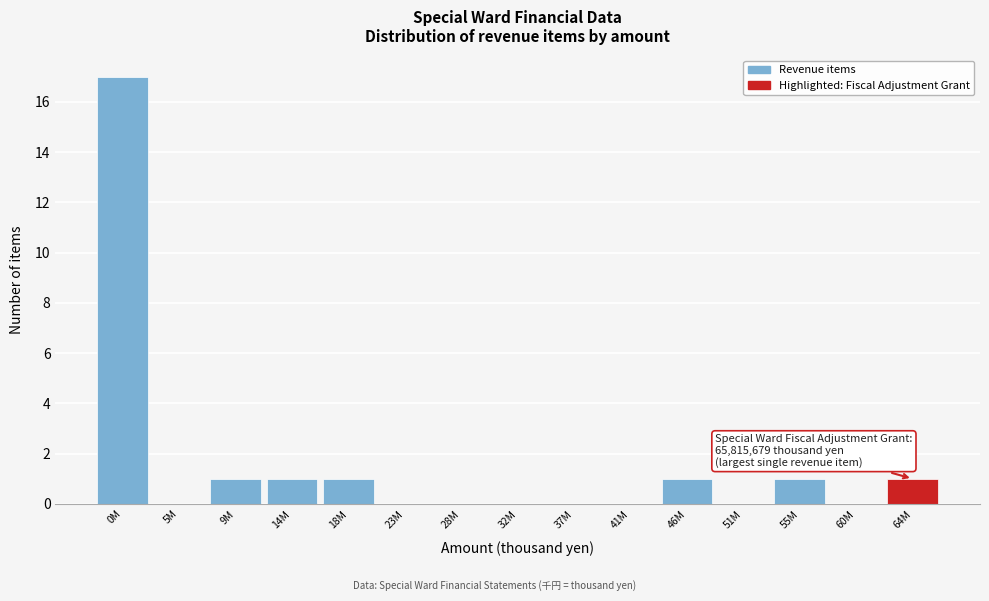

Reading left to right, list all the values displayed in this chart.

0M=17	5M=0	9M=1	14M=1	18M=1	23M=0	28M=0	32M=0	37M=0	41M=0	46M=1	51M=0	55M=1	60M=0	64M=1